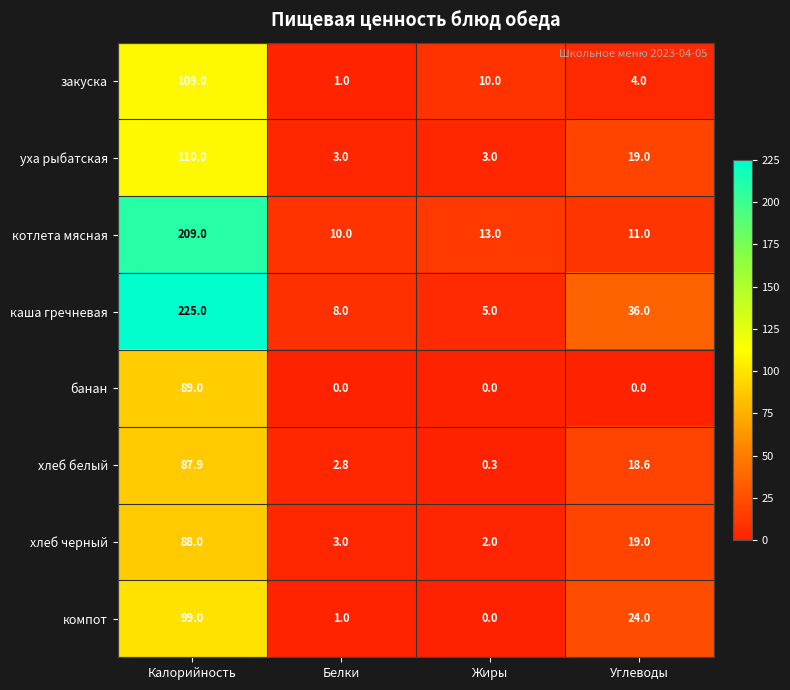

What is the highest value of the банан series?

89.0